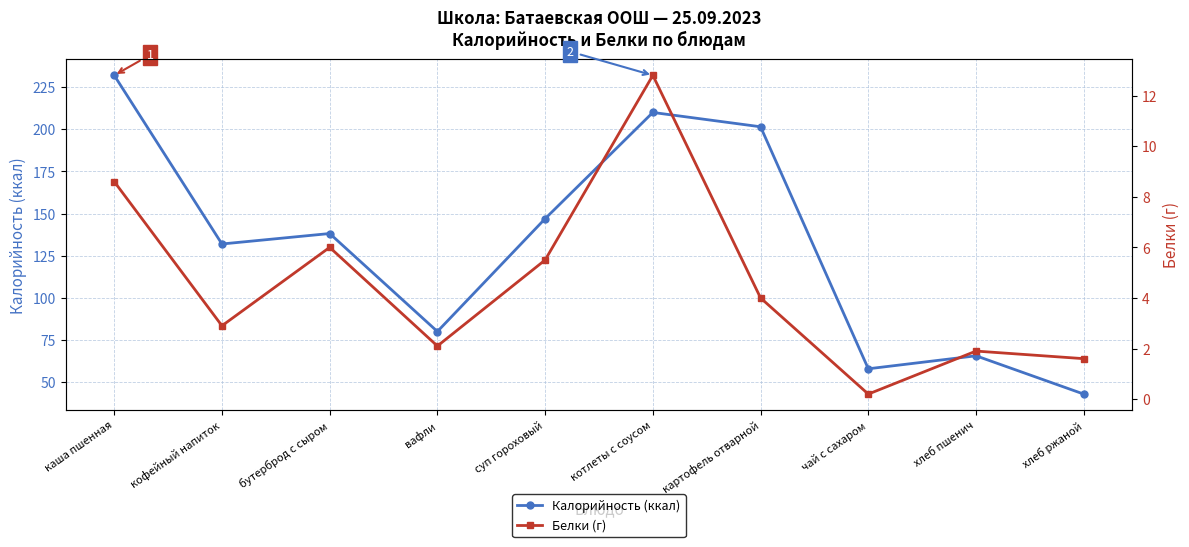

What is the highest value of the Белки (г) series?

12.8